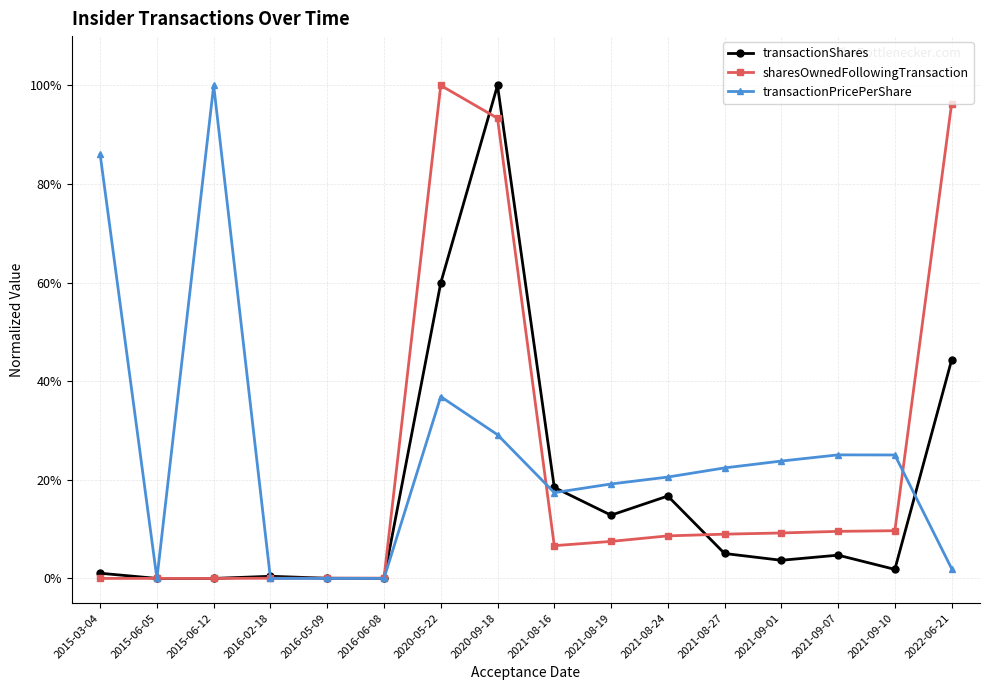

Which category has the highest value in the sharesOwnedFollowingTransaction series?

2020-05-22